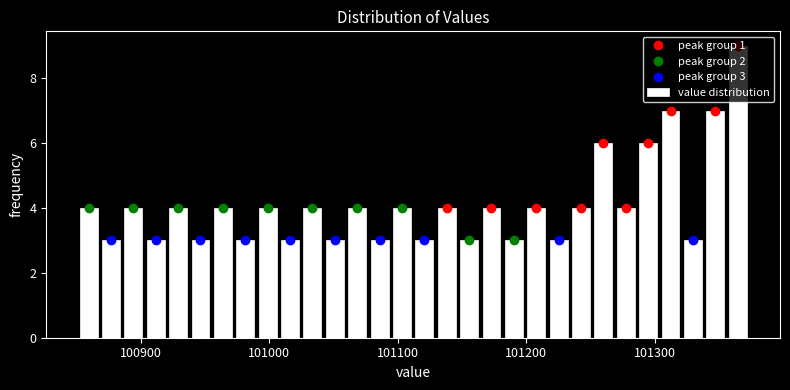

Read against the x-axis, roughly where is the centre of the tallest bar?

101360